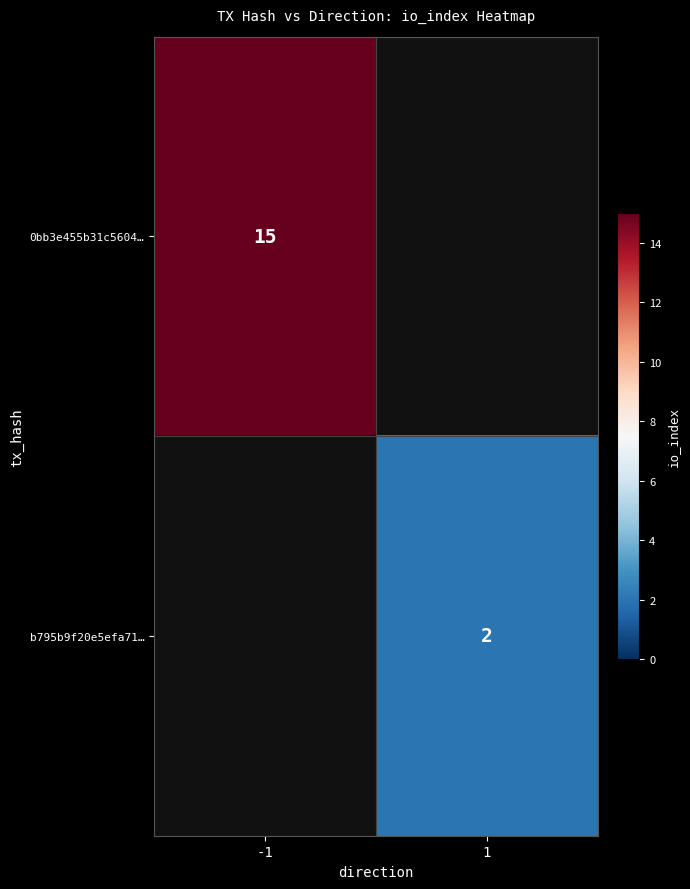

Is it true that b795b9f20e5efa71… equals 2 at 1?

True